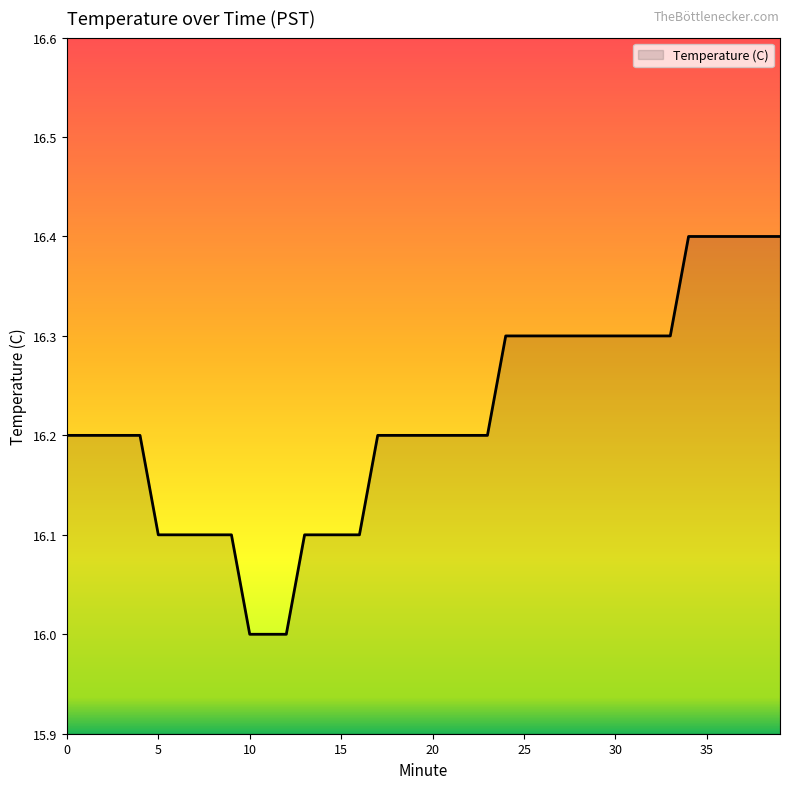

What is the difference between the maximum and minimum values?

0.4